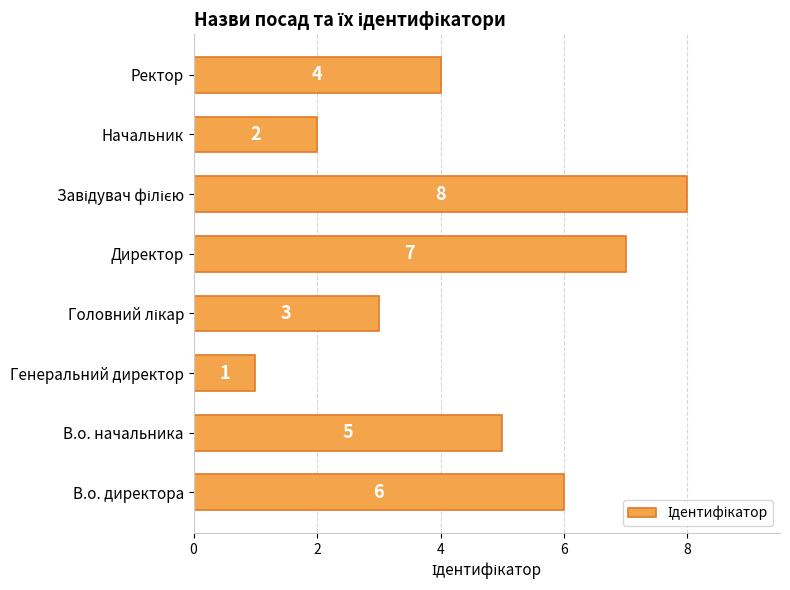

What is the maximum value shown in the chart?

8